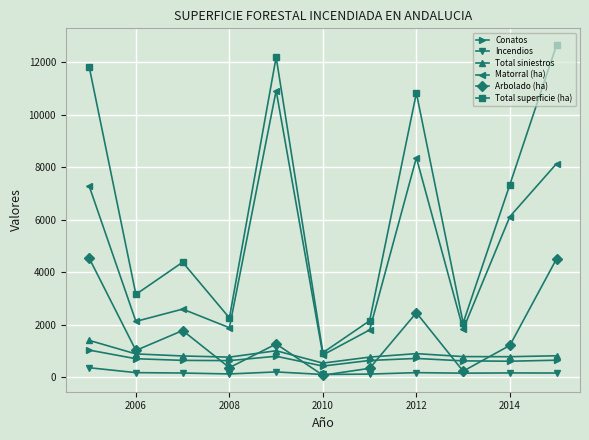

In Arbolado (ha), how many points are lower than both neighbors (excluding endpoints)?

4